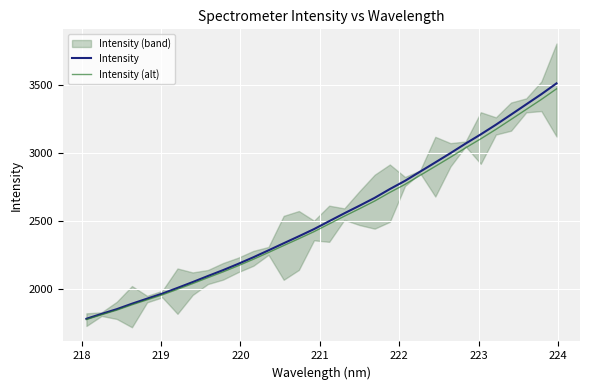

Which series has the largest range (max minus min)?

Intensity